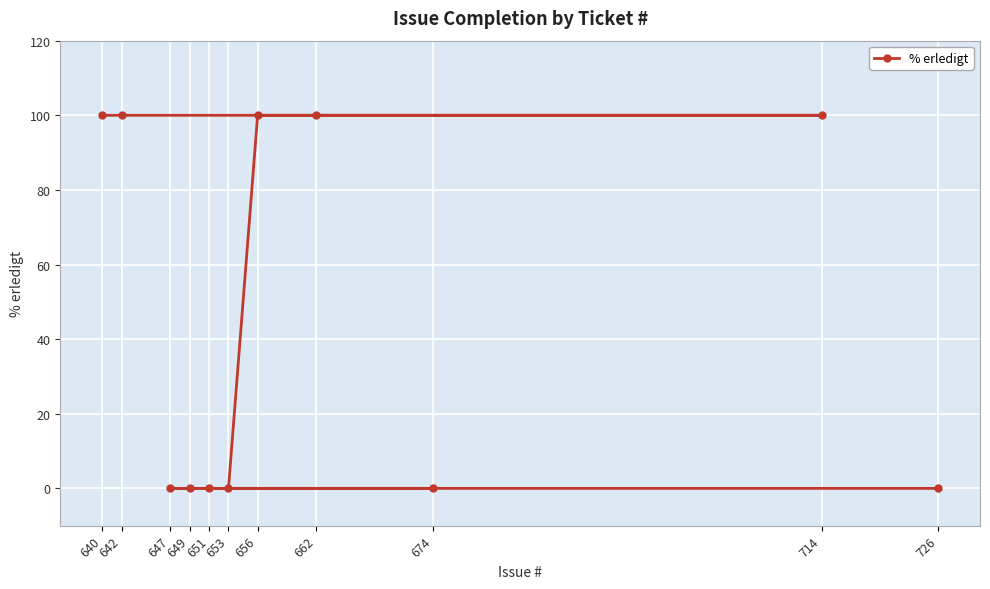

How many values are between 0 and 100?

11